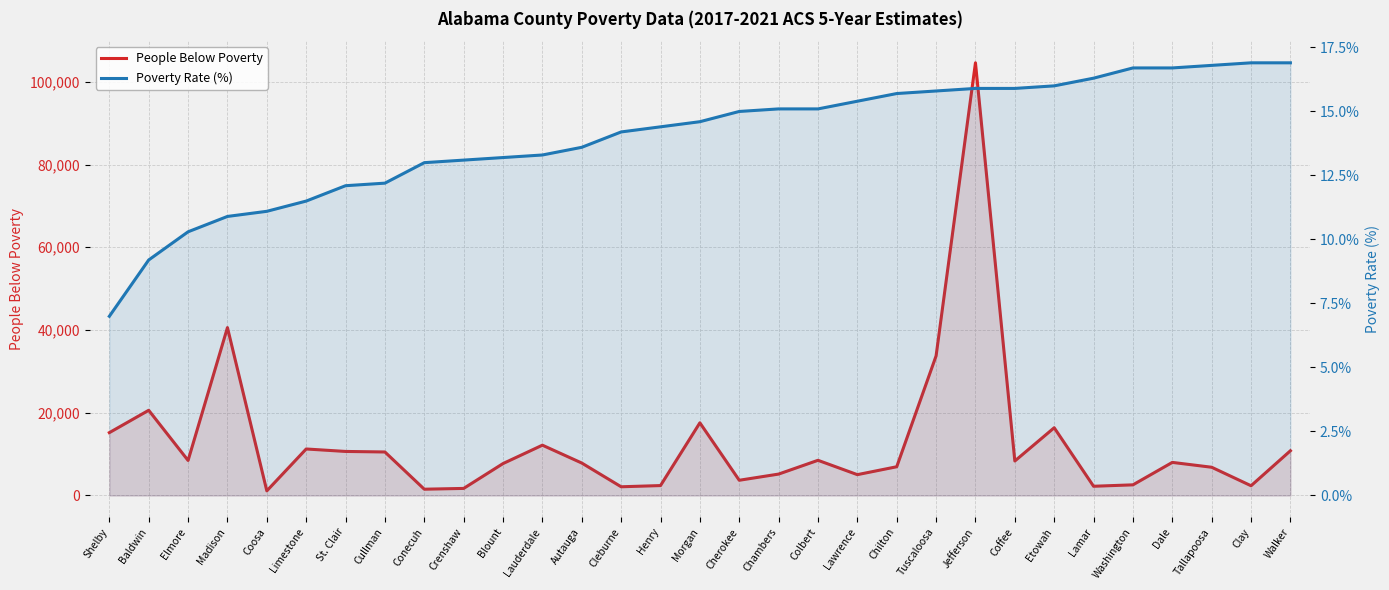

What is the minimum value shown in the chart?

7.0